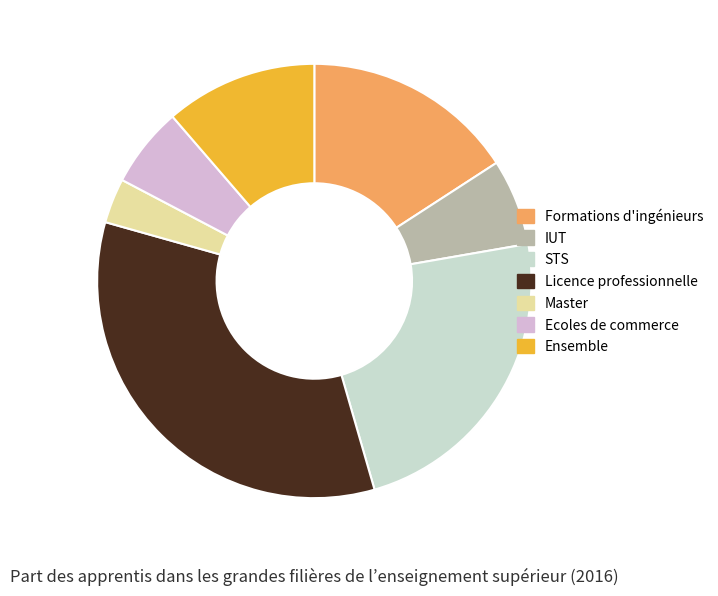

How many slices are in this pie chart?

7